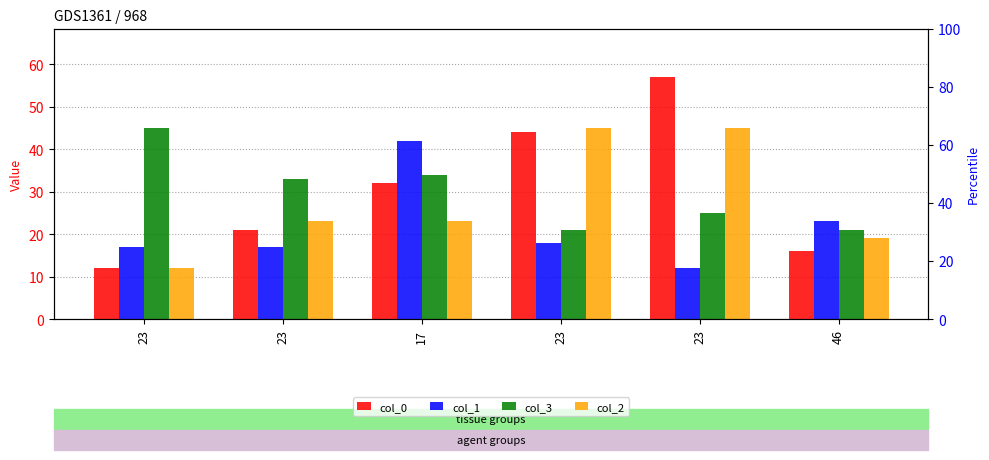

At how many categories does at least one series exceed 55?

1